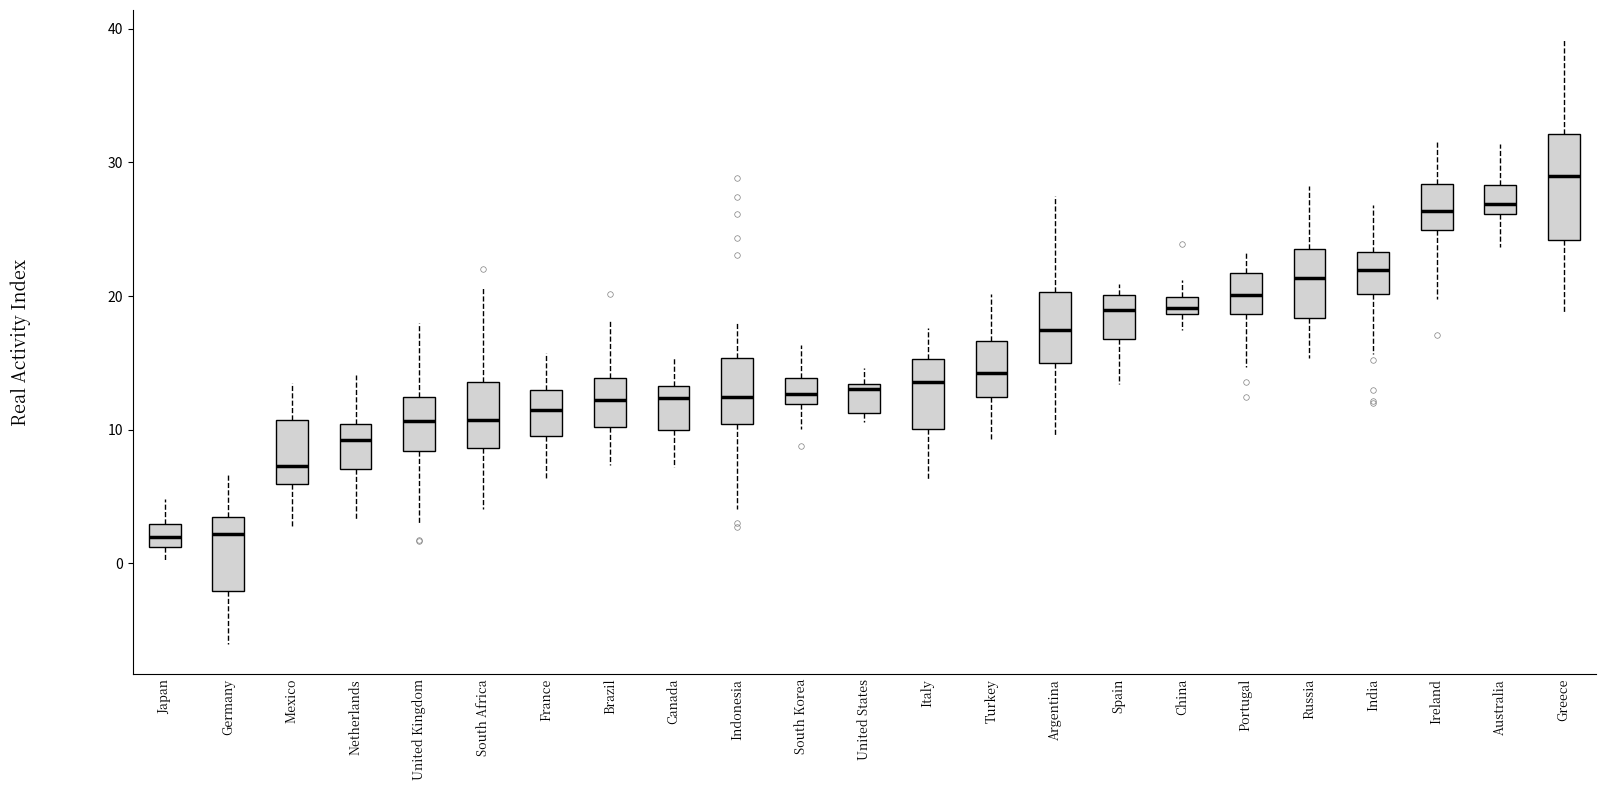

Which box is the tallest, from its lower edge to its upper edge?

Greece